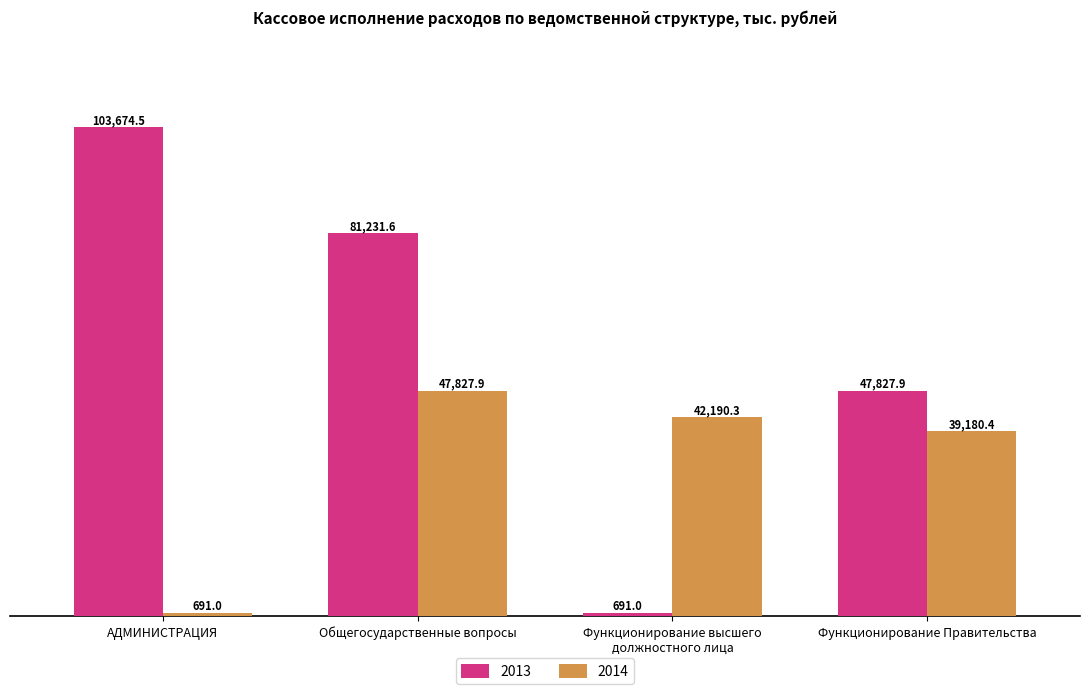

What is the difference between the maximum and minimum values in the 2014 series?

47136.9